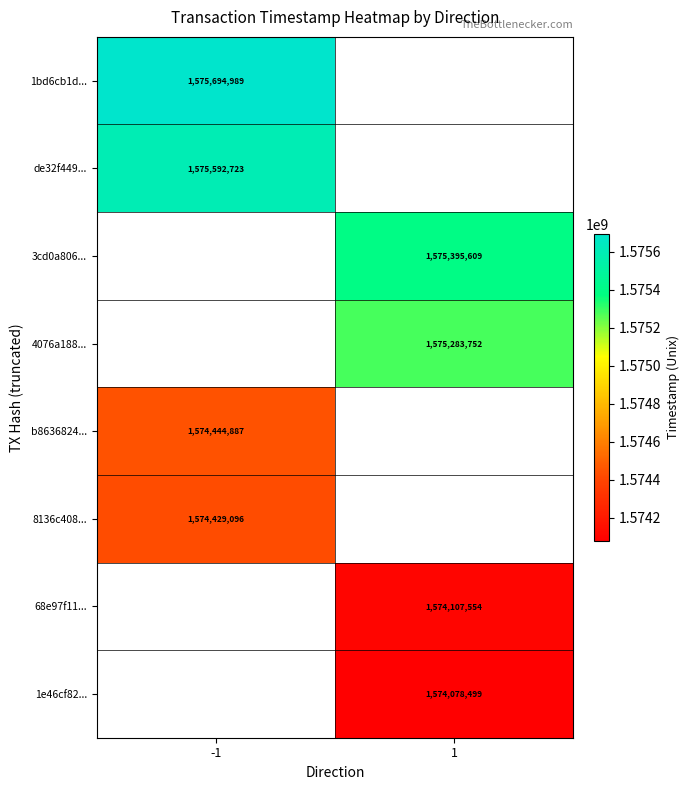

True or false: 68e97f11... has a value of 1574107554 at 1.

True